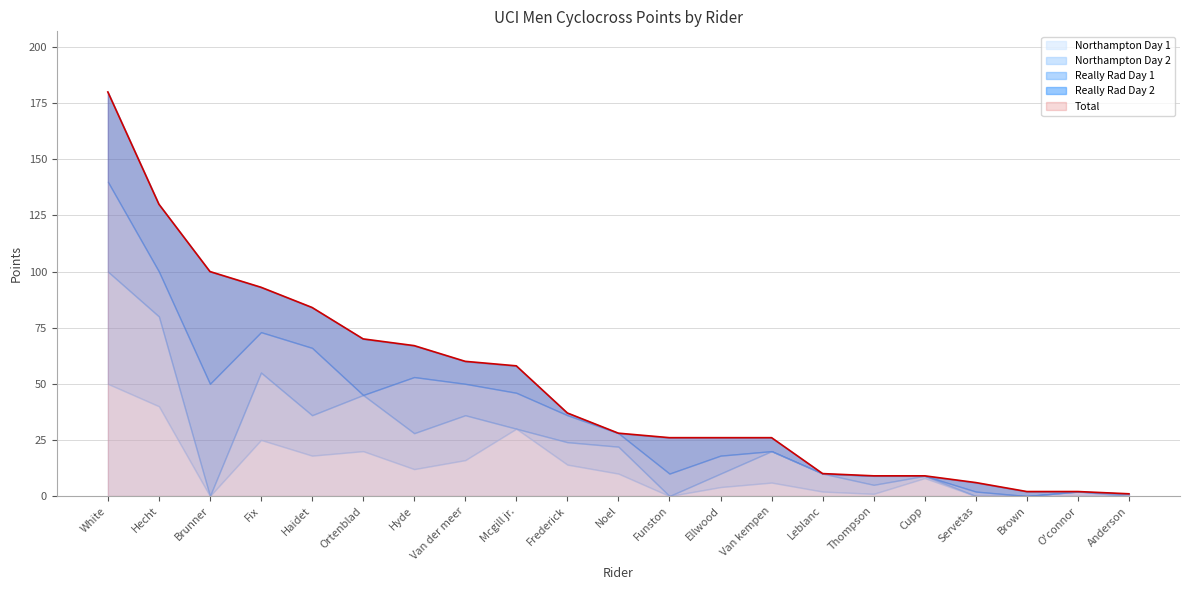

Which category has the lowest value across all series?

Brunner